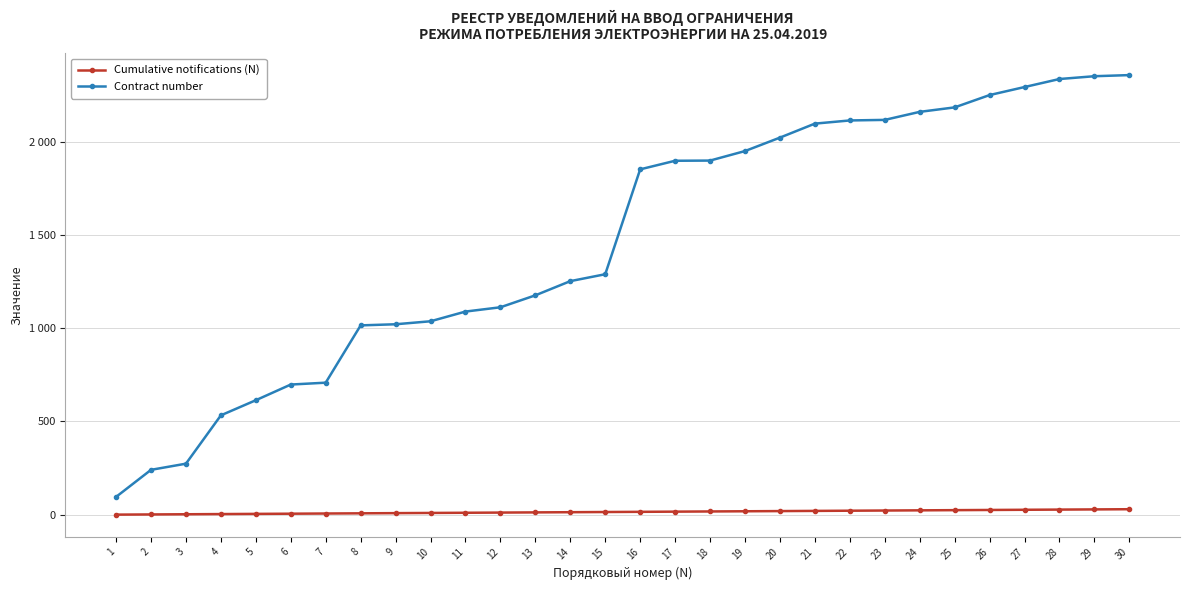

Does the chart display data point markers on the line(s)?

Yes